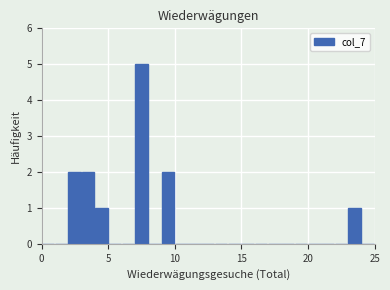

Read against the x-axis, roughly where is the centre of the tallest bar?

7.5